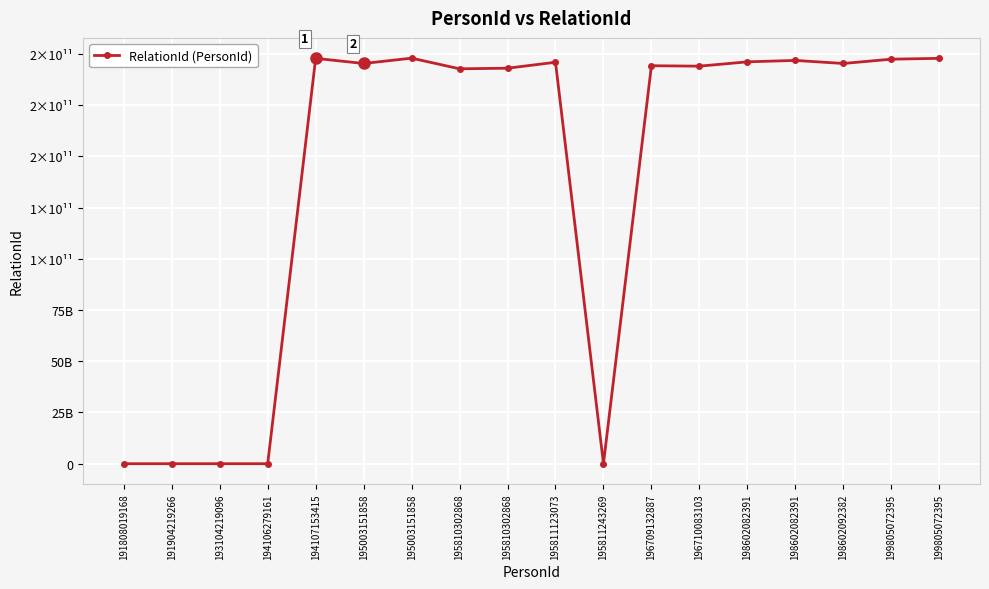

Is it true that the value at 198602082391 is 89717496402?

False